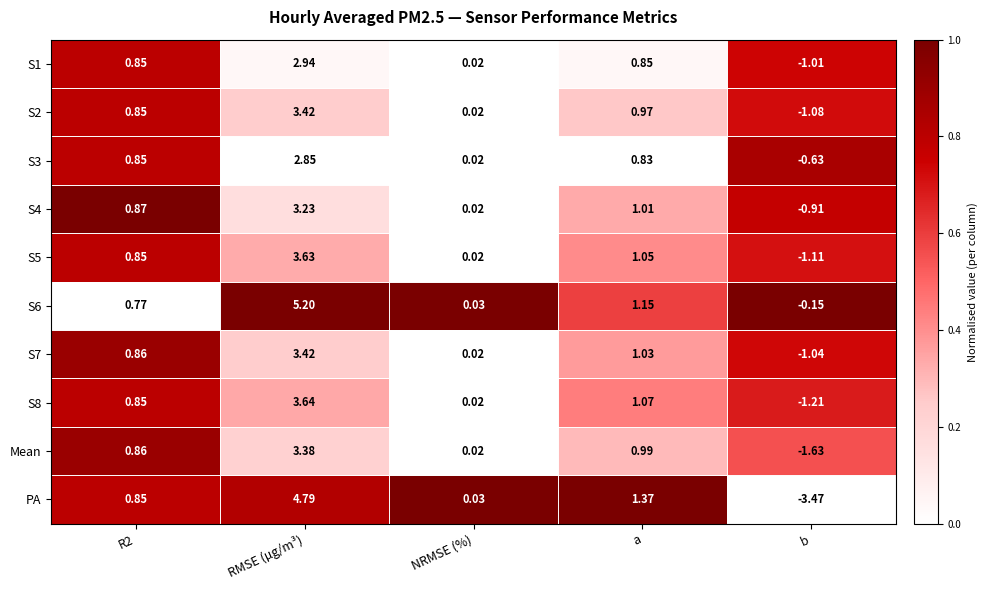

Is the value of S3 at R2 greater than the value of PA at b?

Yes